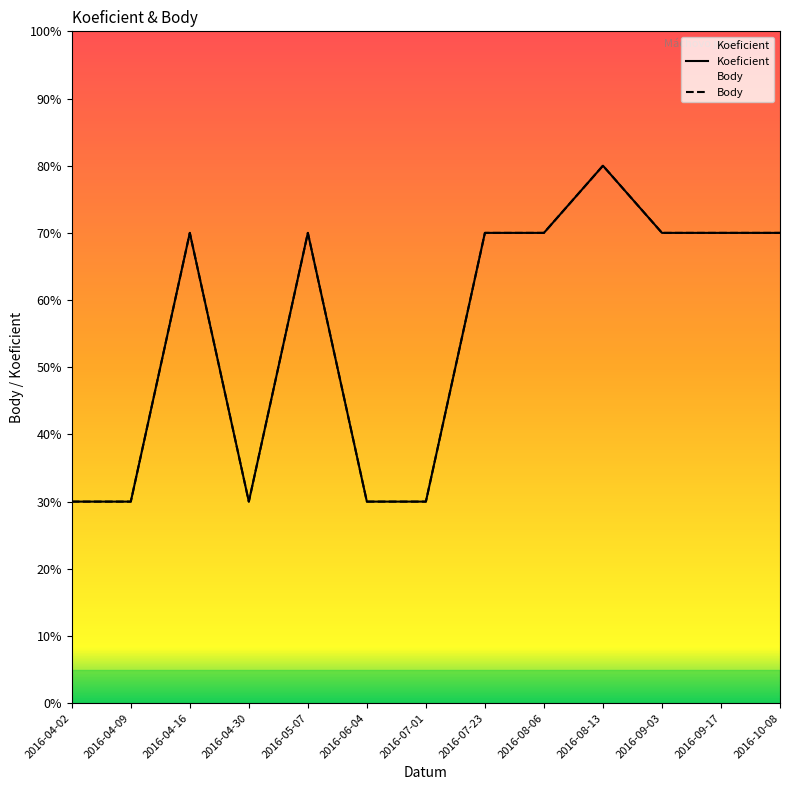

How many Koeficient values are between 3 and 7?

12